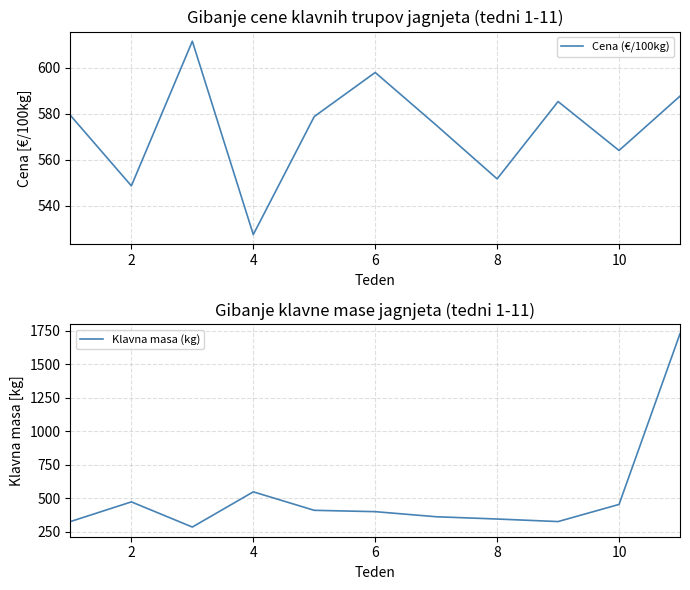

Is it true that Cena (€/100kg) equals 548.6 at 2?

True